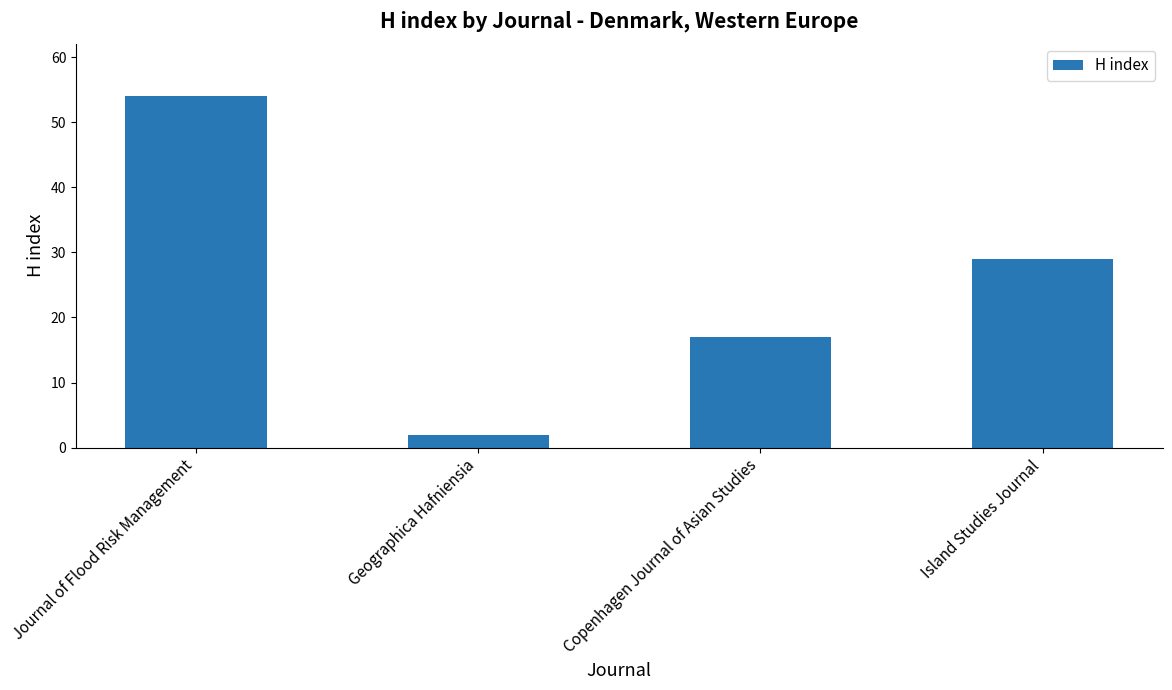

Where does the data first go above 29?

Journal of Flood Risk Management